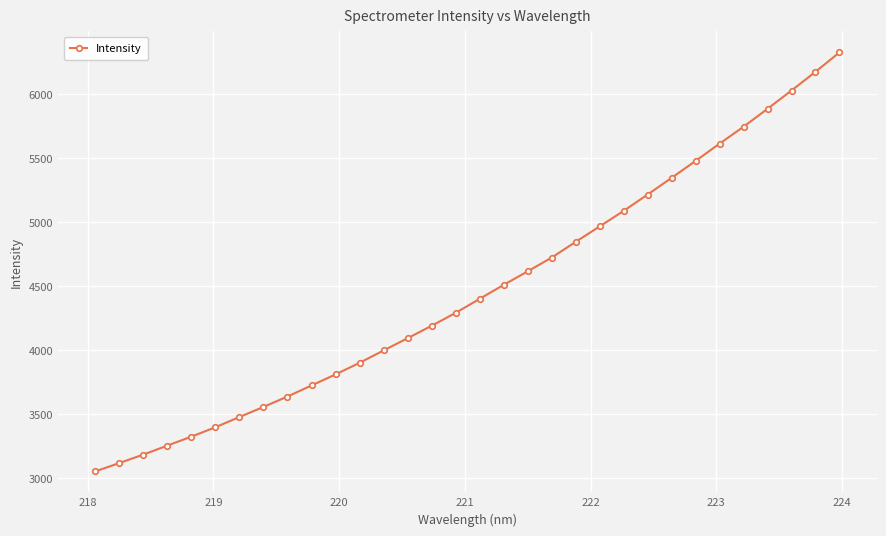

What is the value of the 16th point from the left?

4292.8